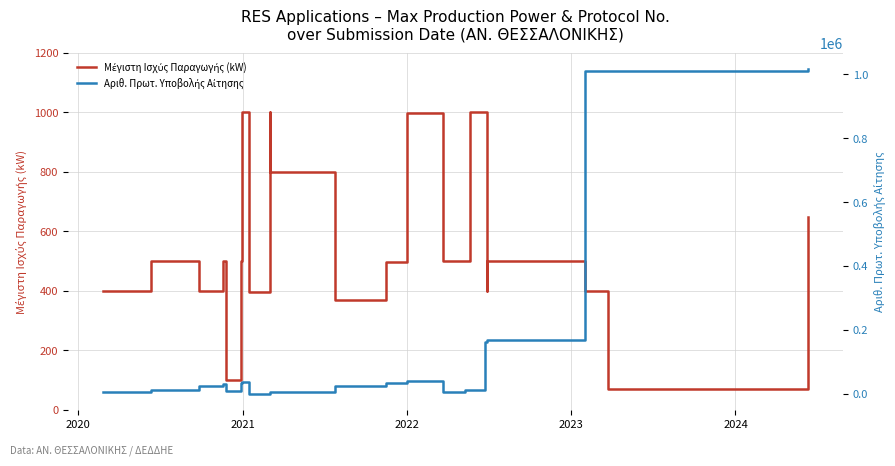

How many lines are shown in the chart?

2